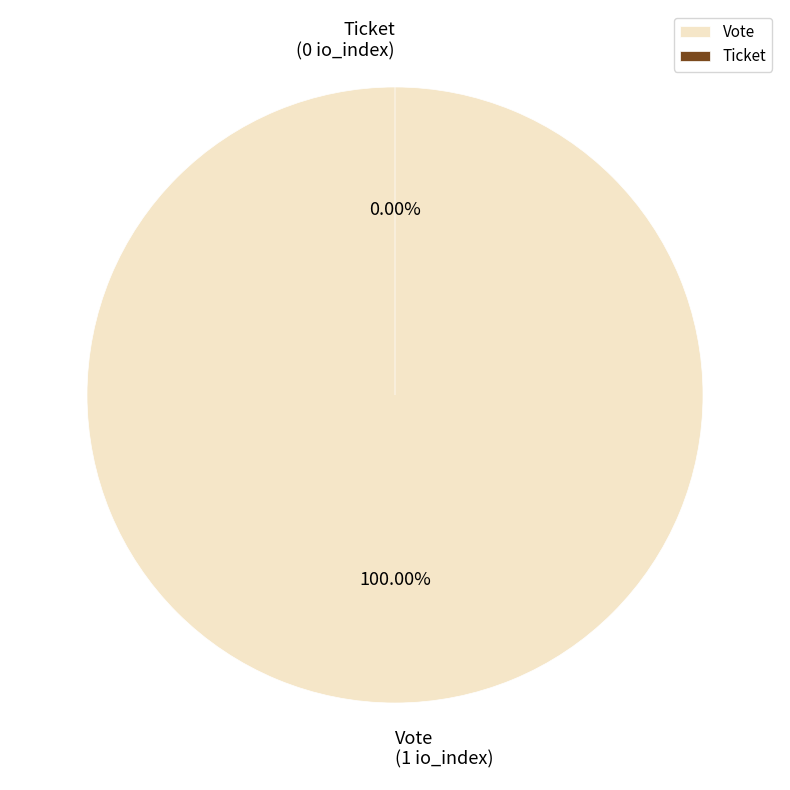

Count the number of slices in the pie.

2